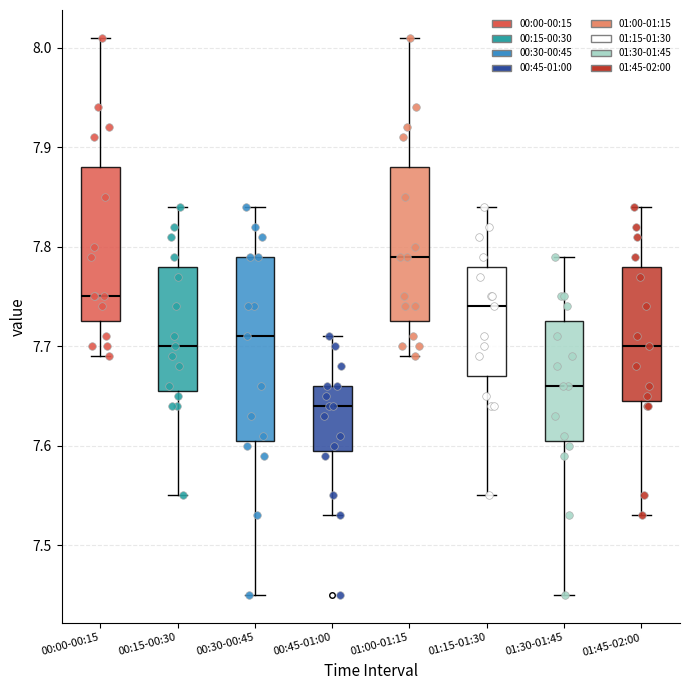

Reading left to right, read every box against the y-axis: the position of its median line, the range the box covers, and the ends of its whiskers. The values are not printed on the chart, so give them approximately, as read against the axis.

00:00-00:15: median 7.75, box 7.73 to 7.88, whiskers 7.69 to 8.01
00:15-00:30: median 7.70, box 7.66 to 7.78, whiskers 7.55 to 7.84
00:30-00:45: median 7.71, box 7.61 to 7.79, whiskers 7.45 to 7.84
00:45-01:00: median 7.64, box 7.60 to 7.66, whiskers 7.53 to 7.71
01:00-01:15: median 7.79, box 7.73 to 7.88, whiskers 7.69 to 8.01
01:15-01:30: median 7.74, box 7.67 to 7.78, whiskers 7.55 to 7.84
01:30-01:45: median 7.66, box 7.61 to 7.73, whiskers 7.45 to 7.79
01:45-02:00: median 7.70, box 7.65 to 7.78, whiskers 7.53 to 7.84